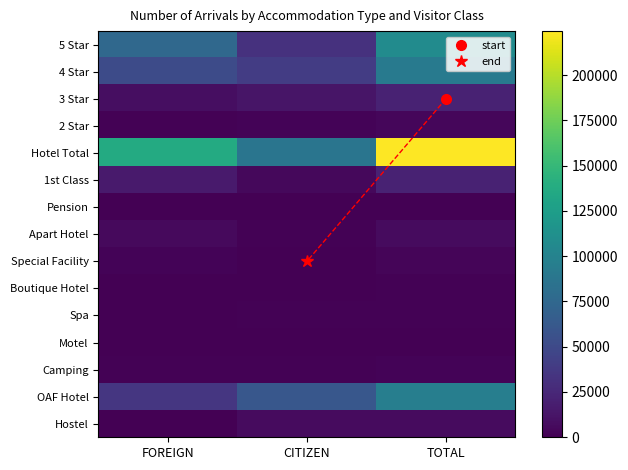

What is the average value of the OAF Hotel series?

63781